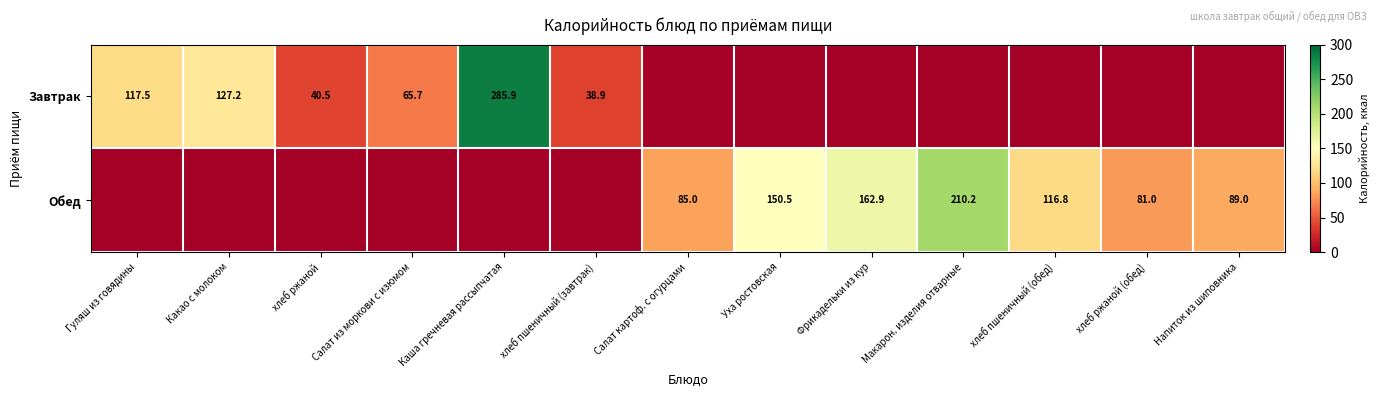

Is it true that Завтрак equals 127.2 at Какао с молоком?

True